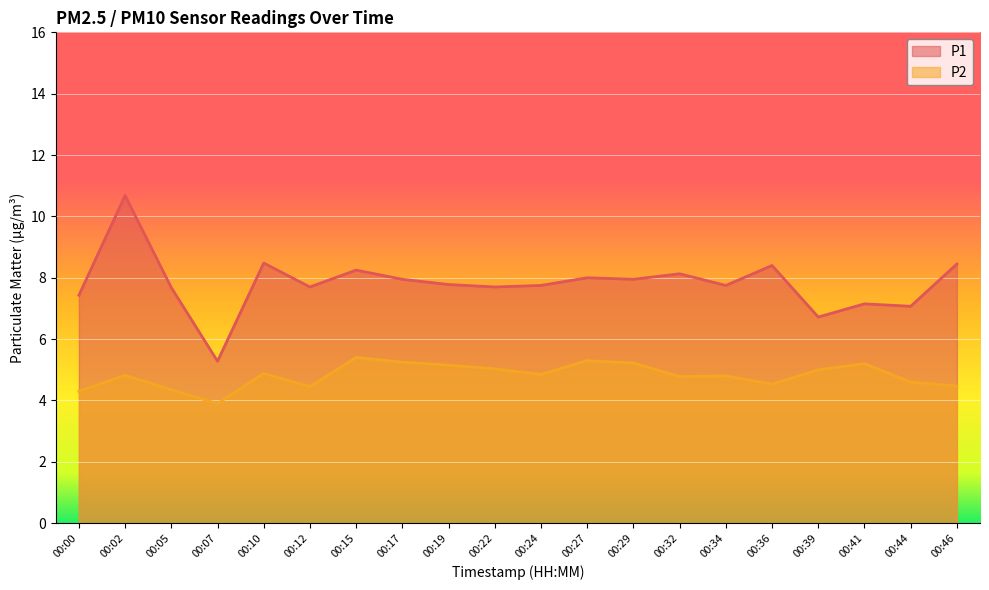

Which series has the widest spread of values?

P1